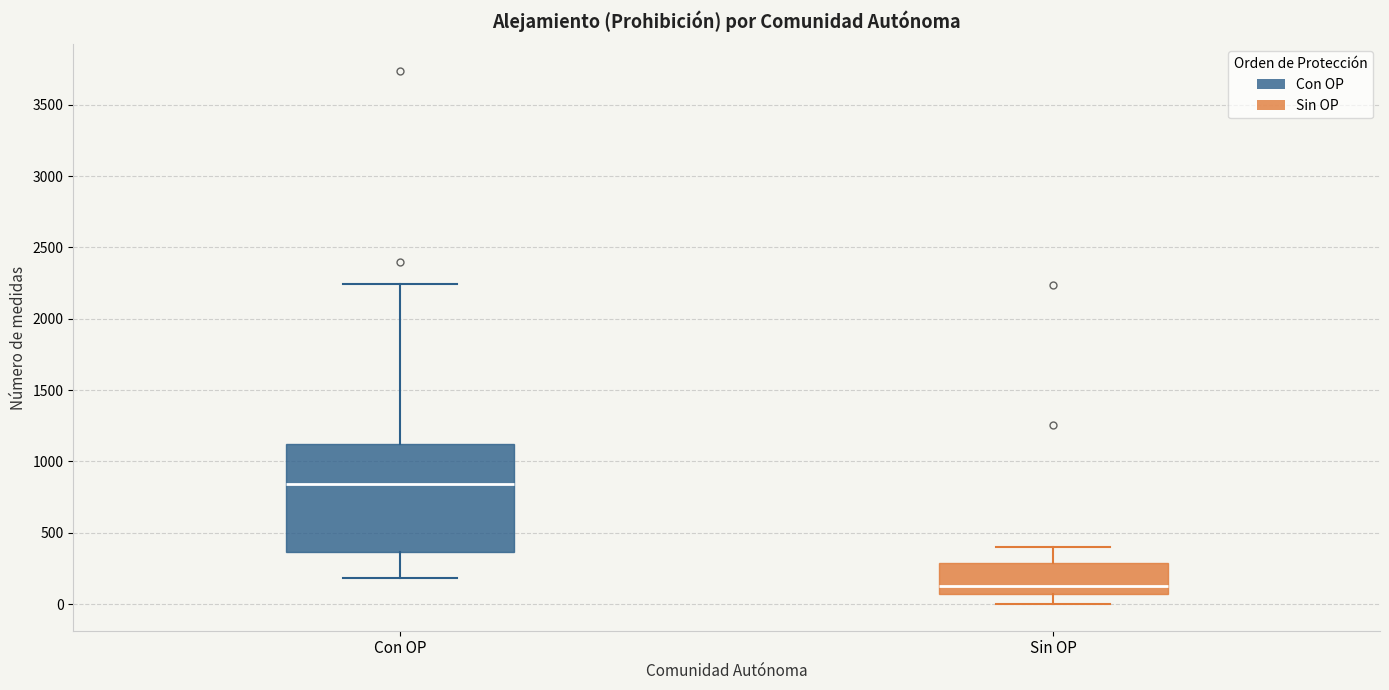

Which box's median line is the highest?

Con OP